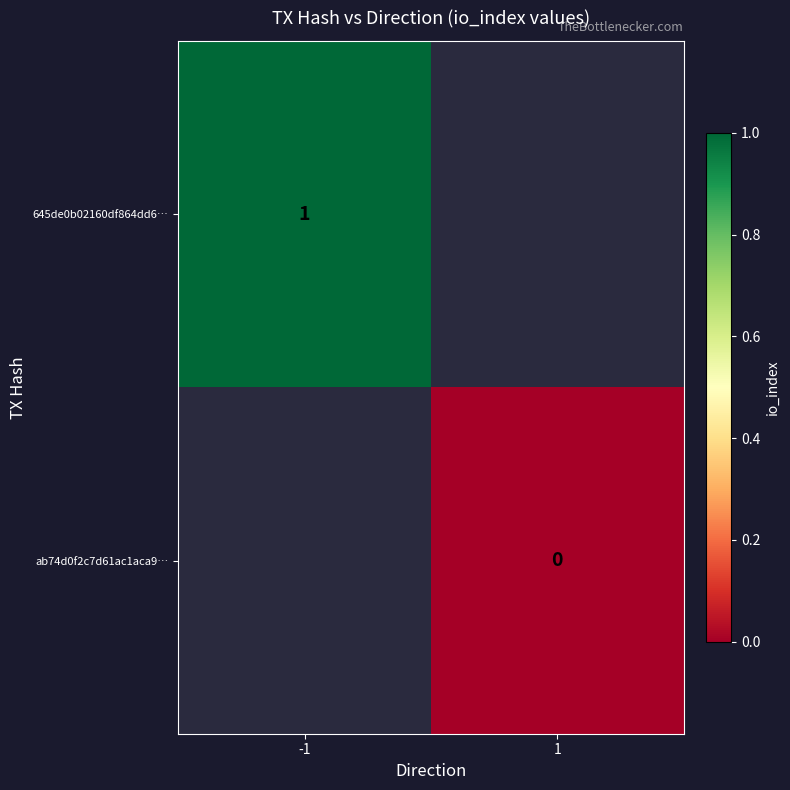

List the series in order of their overall mean, highest first.

645de0b02160df864dd6…, ab74d0f2c7d61ac1aca9…